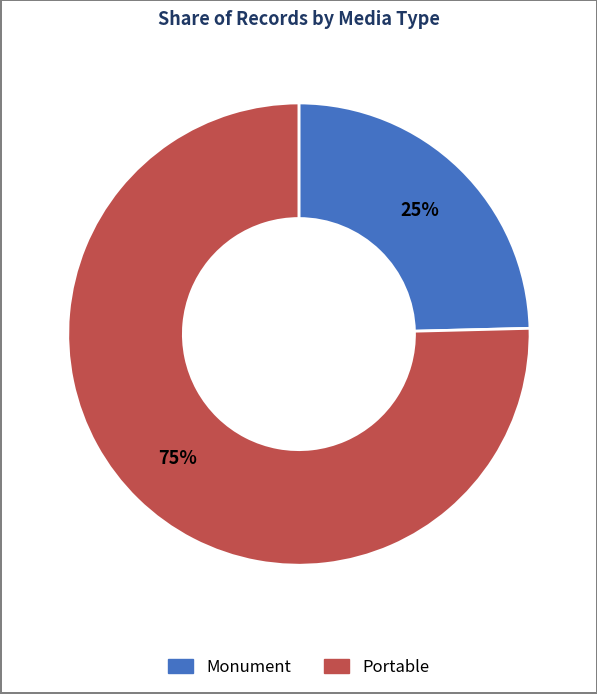

Which has a higher value, Monument or Portable?

Portable